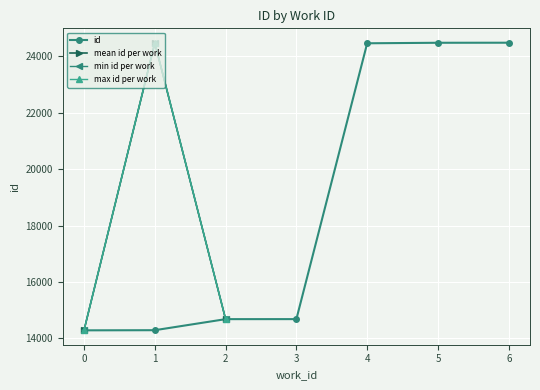

The value of id at 3 is 14686. True or false?

True